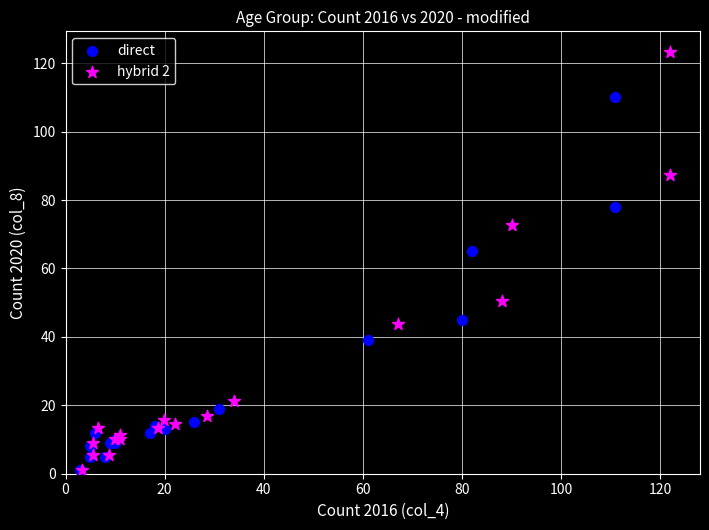

Which series has the largest Y range (max minus min)?

hybrid 2